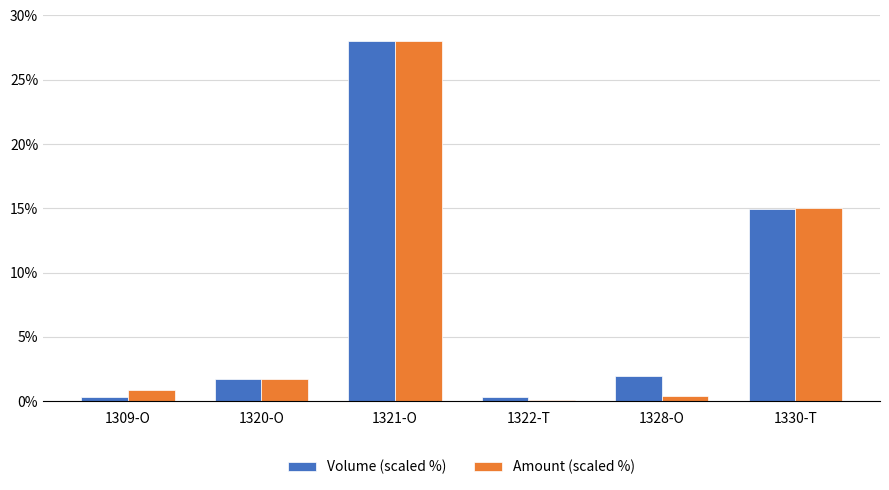

The Volume (scaled %) series shows 28.0 at 1321-O. True or false?

True